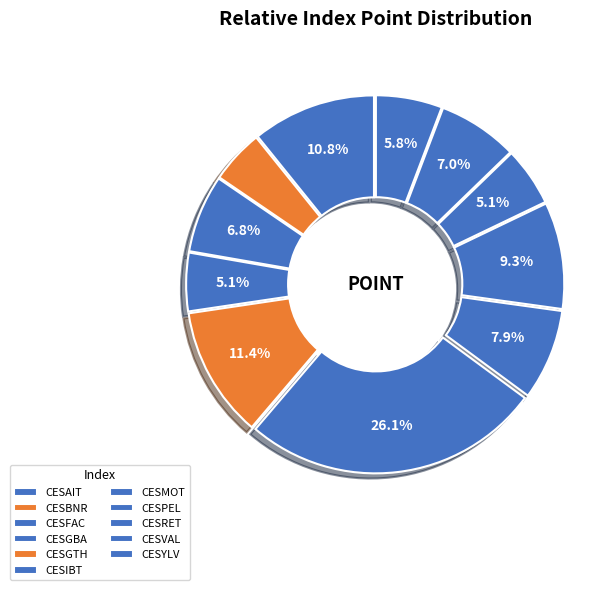

Count the number of slices in the pie.

11